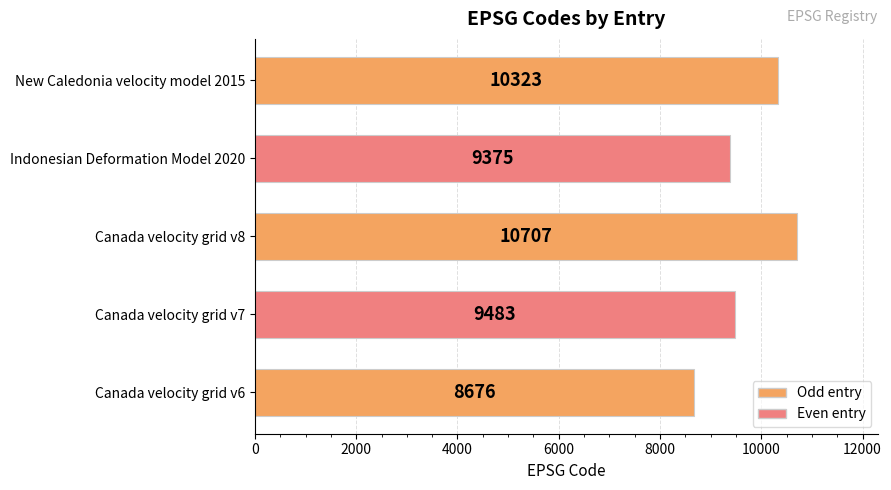

Rank the categories by value from lowest to highest.

Canada velocity grid v6, Indonesian Deformation Model 2020, Canada velocity grid v7, New Caledonia velocity model 2015, Canada velocity grid v8